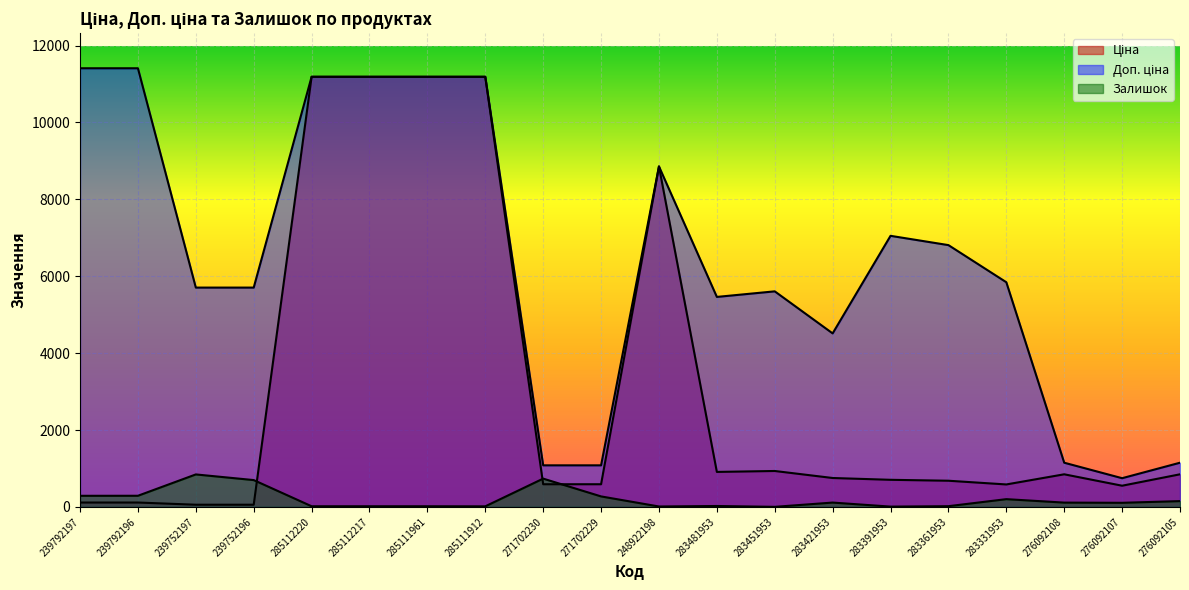

List the series in order of their peak value, lowest first.

Залишок, Ціна, Доп. ціна